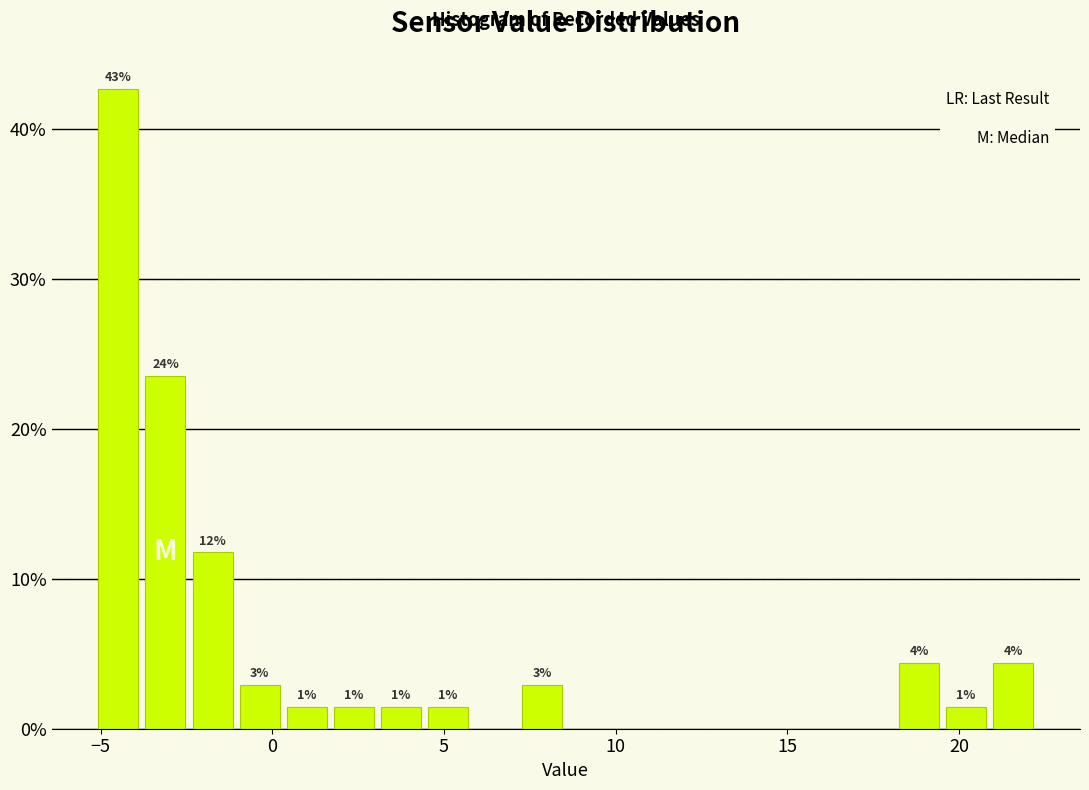

Around what value on the x-axis is the tallest bar? Give the approximate position of its centre, as read against the axis.

-4.5